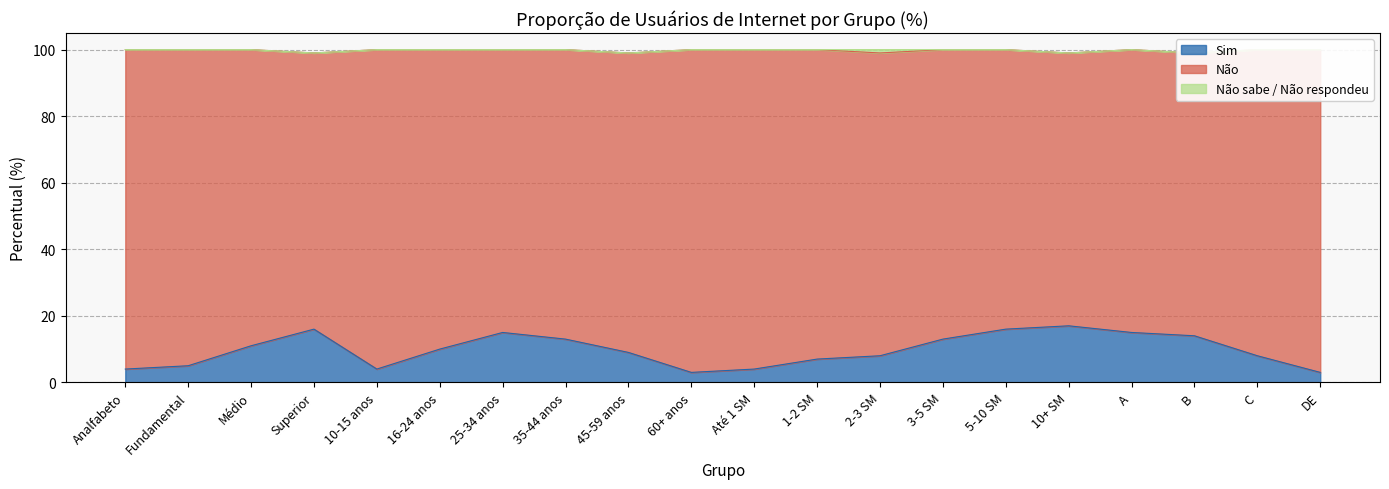

Which series has the largest total across all categories?

Não